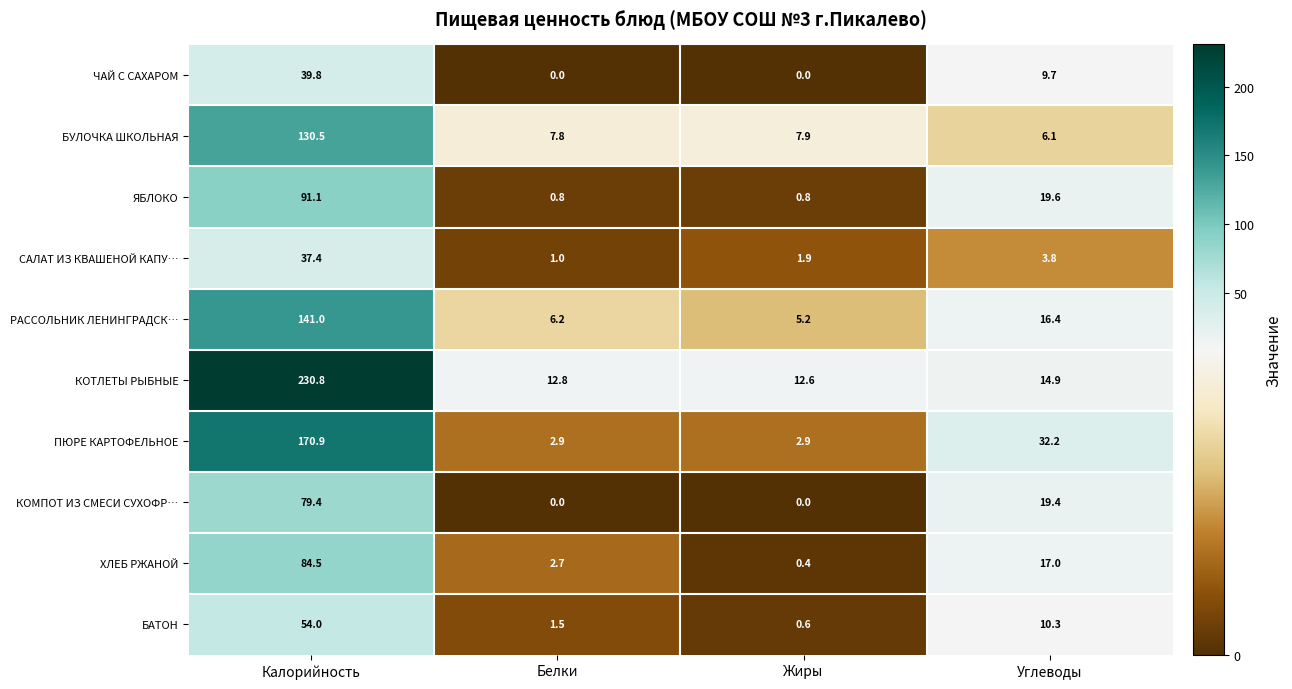

Which series has the largest total across all categories?

КОТЛЕТЫ РЫБНЫЕ